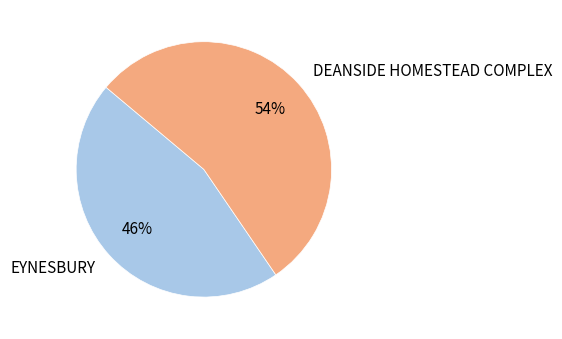

What is the largest slice in the pie chart?

DEANSIDE HOMESTEAD COMPLEX